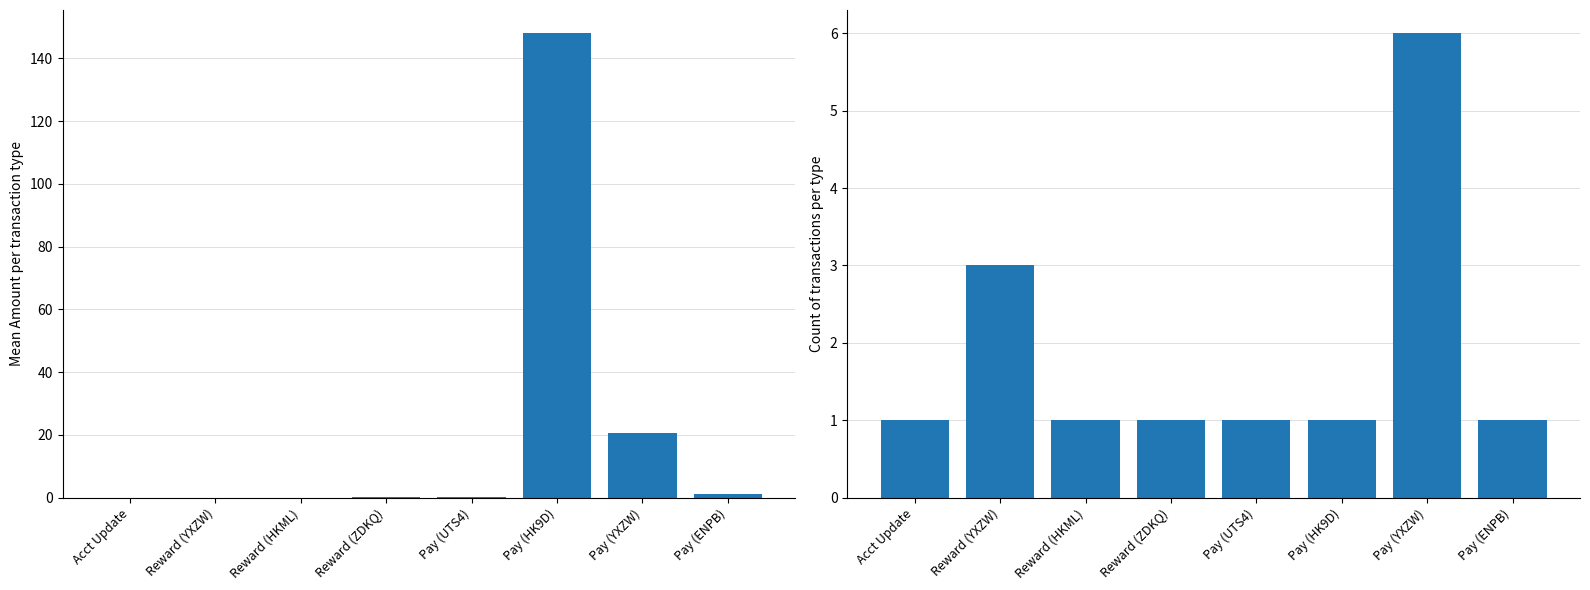

What is the difference between the maximum and minimum values in the Count series?

5.0